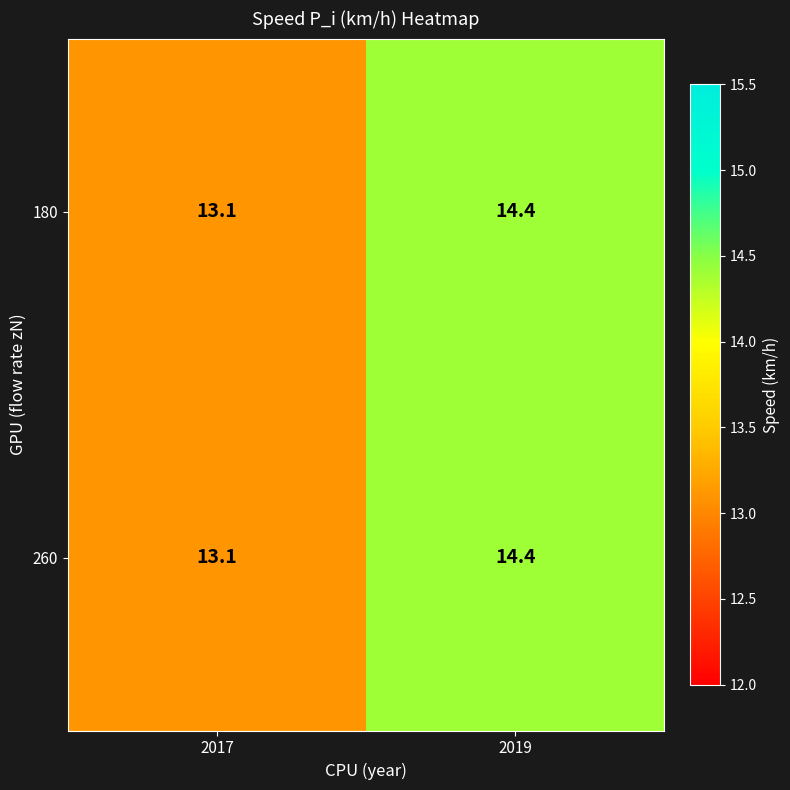

What is the greatest value displayed?

14.4